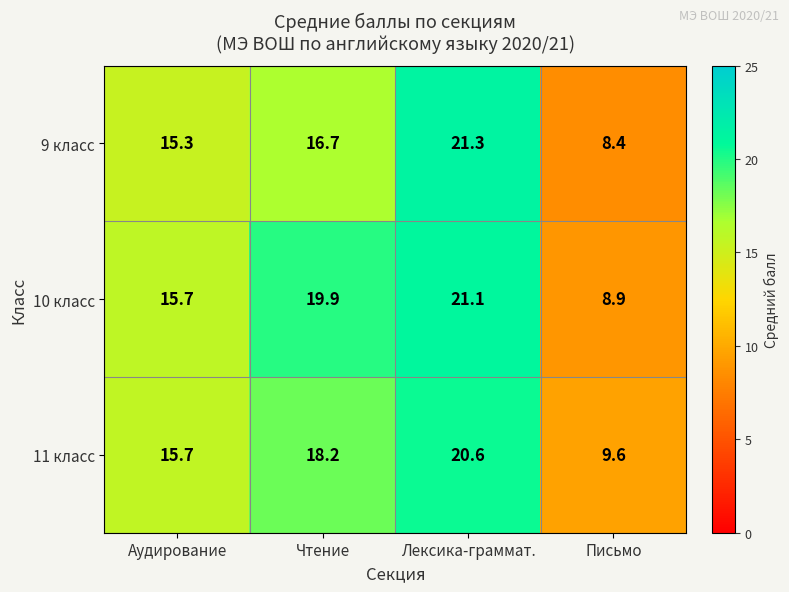

Rank the series by their average value, from lowest to highest.

9 класс, 11 класс, 10 класс